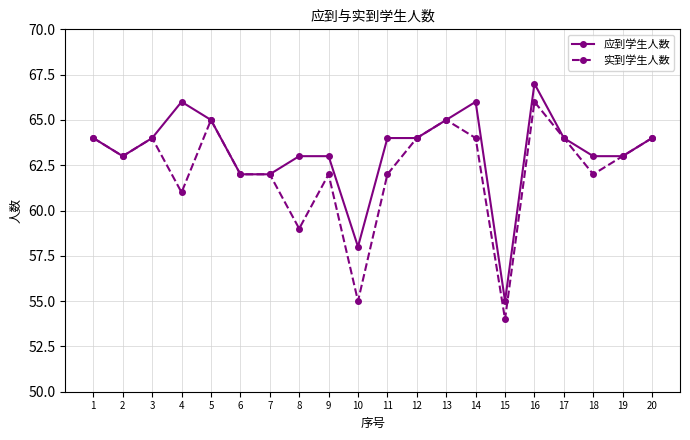

Is the value of 应到学生人数 at 20 greater than the value of 实到学生人数 at 10?

Yes